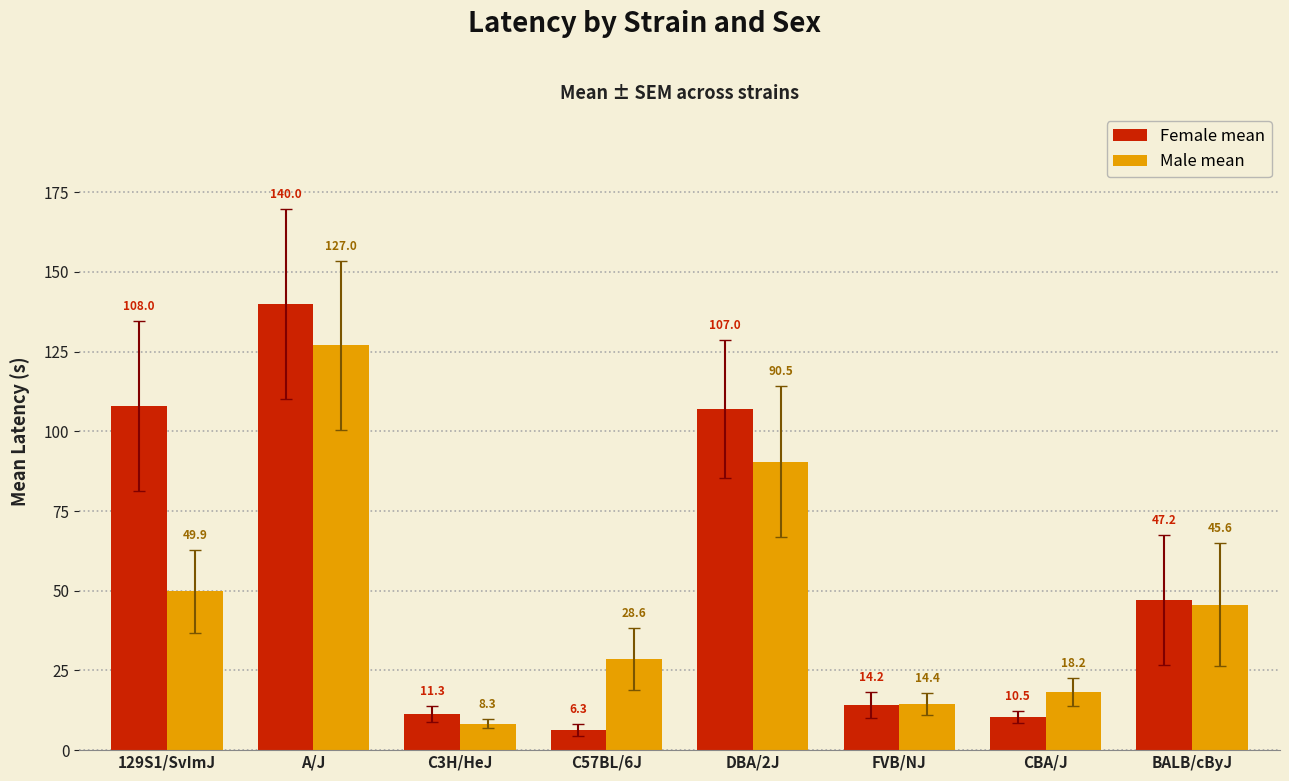

List the labels in order of Male mean value, largest first.

A/J, DBA/2J, 129S1/SvImJ, BALB/cByJ, C57BL/6J, CBA/J, FVB/NJ, C3H/HeJ